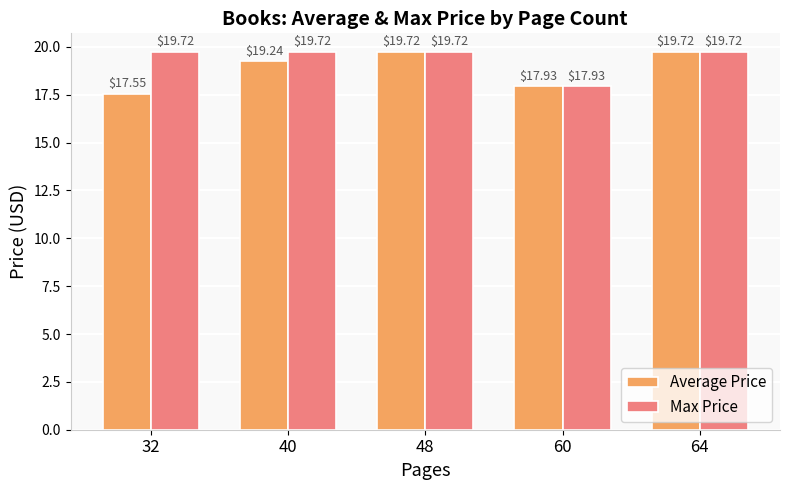

Is the value of Max Price at 32 greater than the value of Average Price at 32?

Yes